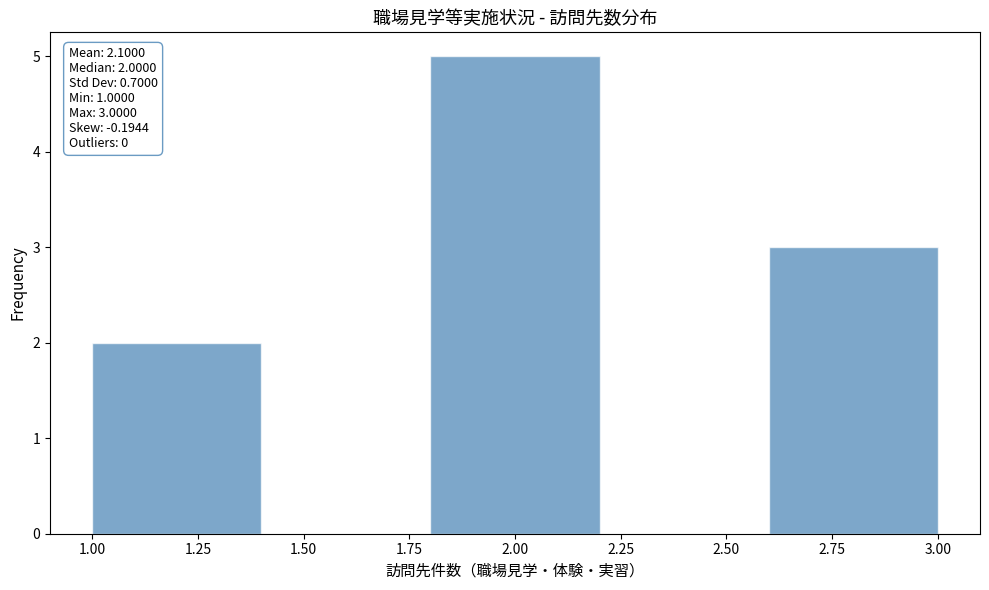

Over which range of the x-axis is the bar tallest?

1.8 to 2.2